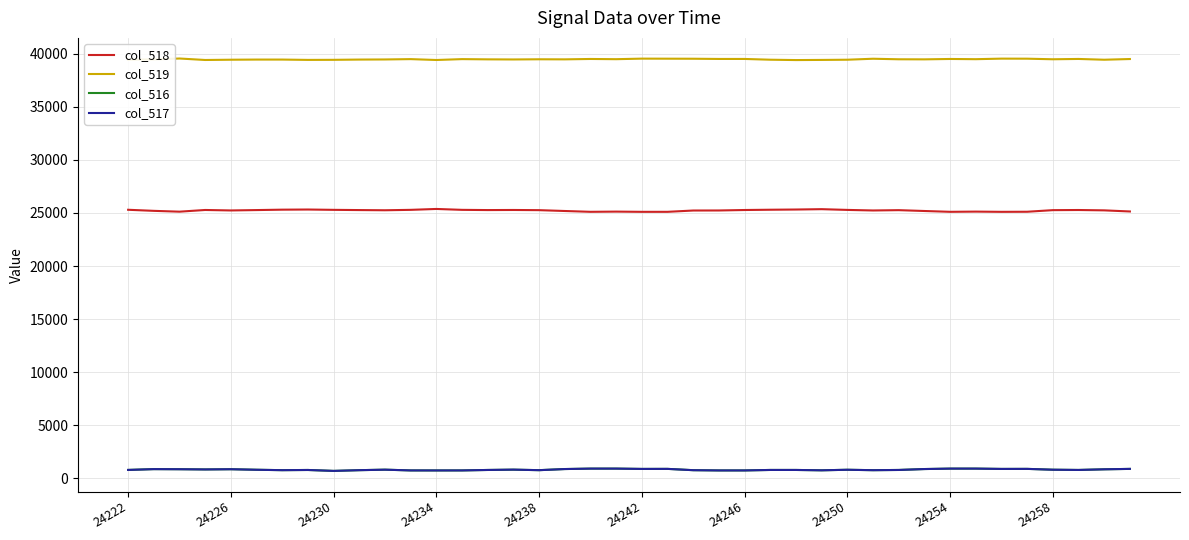

True or false: col_516 and col_518 cross at least once.

False